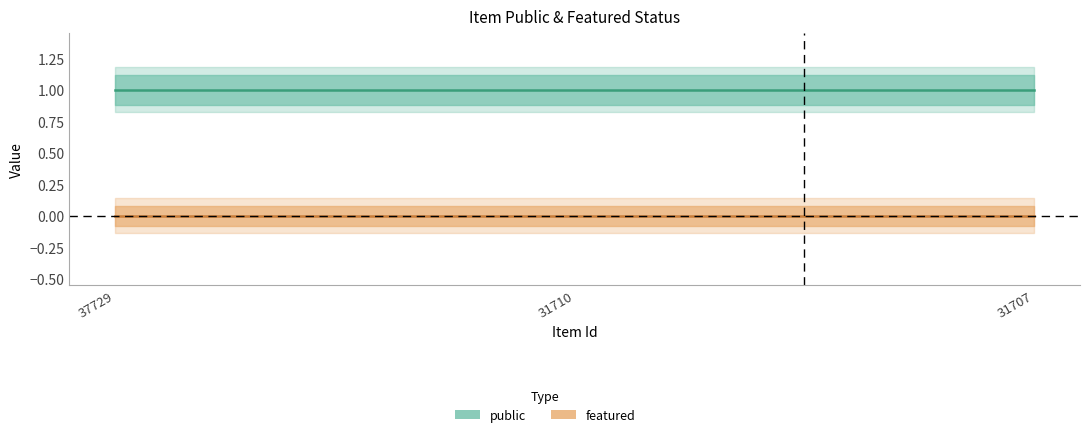

The value of featured at 31710 is 0. True or false?

True